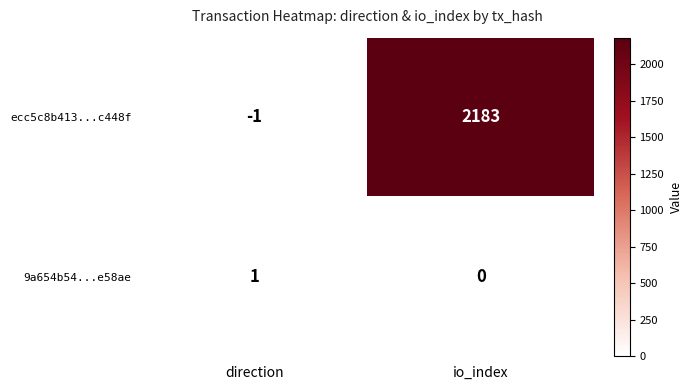

What is the average value of the ecc5c8b413...c448f series?

1091